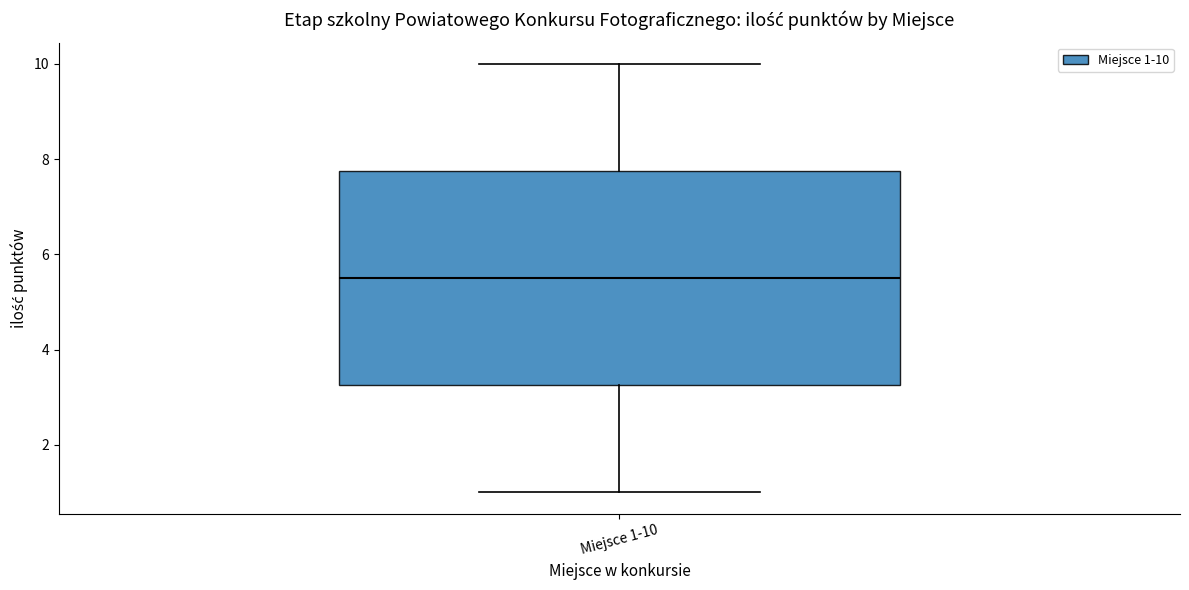

Transcribe this box plot: give where the median line is, the range the box spans, and where the two whiskers end, as read against the y-axis. The values are not printed on the chart, so give them approximately, as read against the axis.

median 5.6, box 3.2 to 7.8, whiskers 1.0 to 10.0